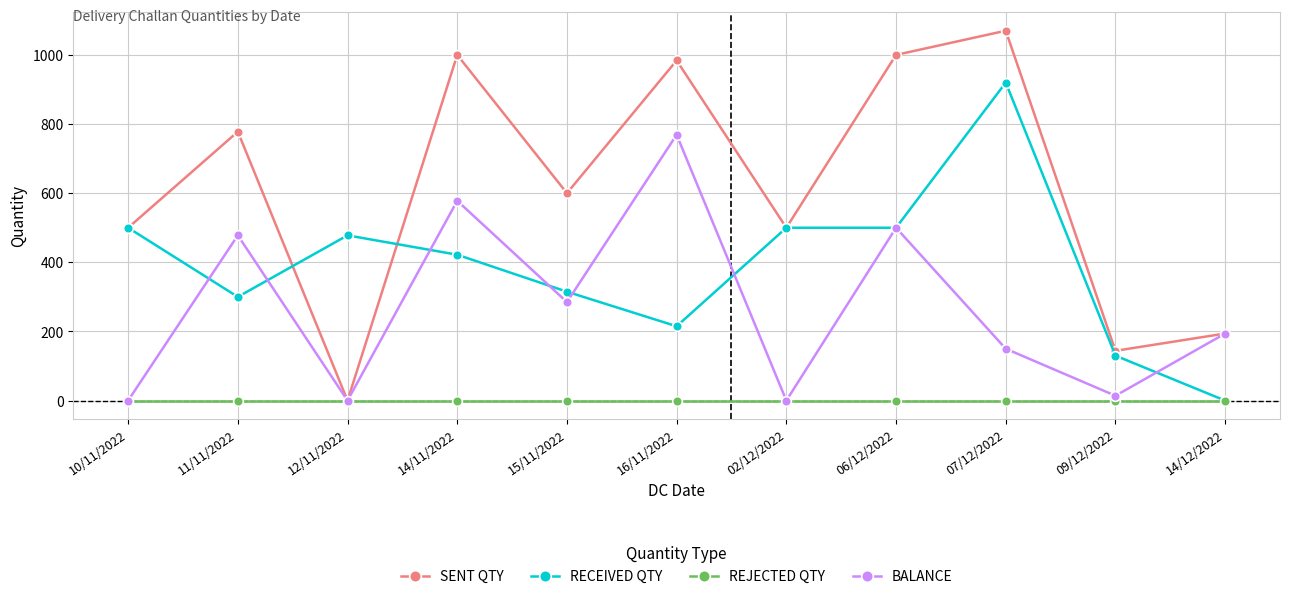

What is the difference between the highest and lowest values at 16/11/2022?

984